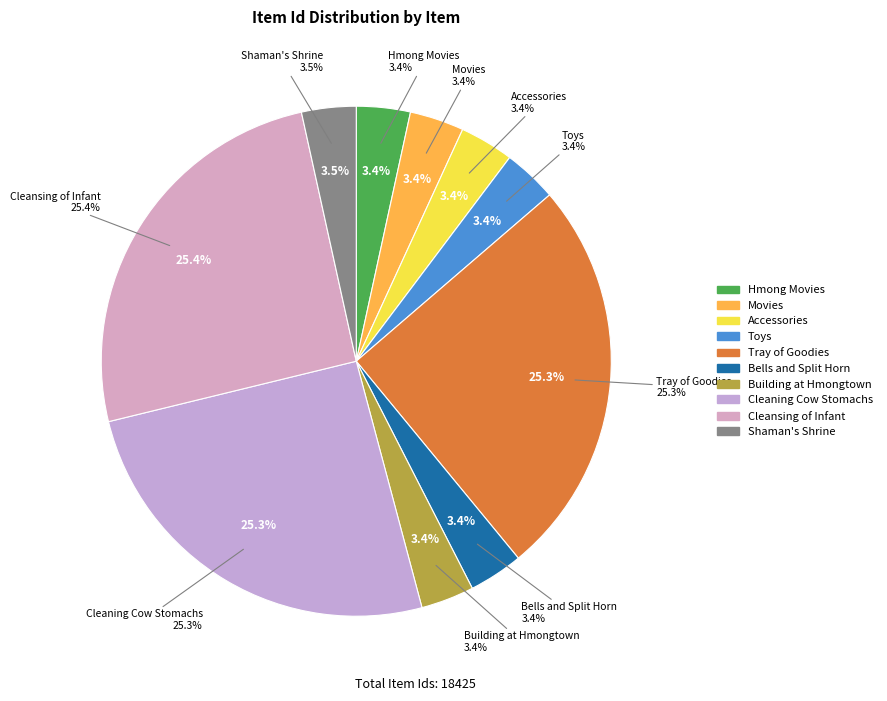

Rank the categories by value from highest to lowest.

Cleansing of the Infant, A Tray of Goodies for Hu Plig, Cleaning Cow Stomachs, Close up of a shaman shrine, Bells and Split Horn, A selection of movies, A selections of accessories, A selections of toys, A selection of Hmong Movies, Building at Hmongtown Marketplace